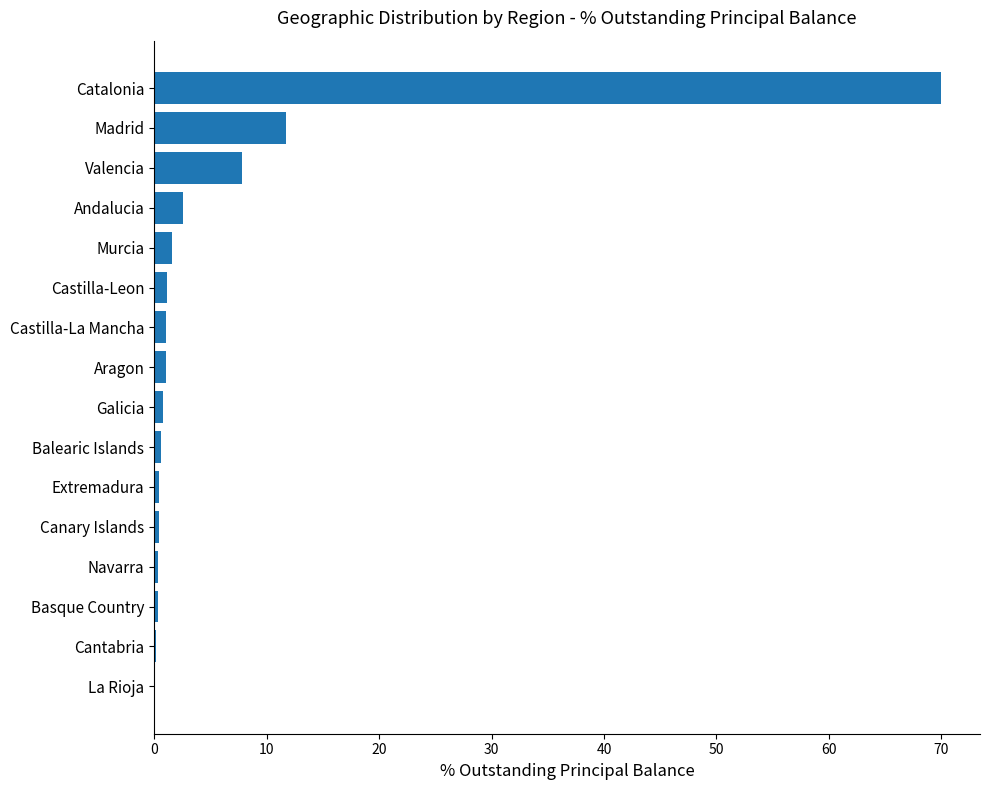

True or false: the data shows 7.8 at Valencia.

True